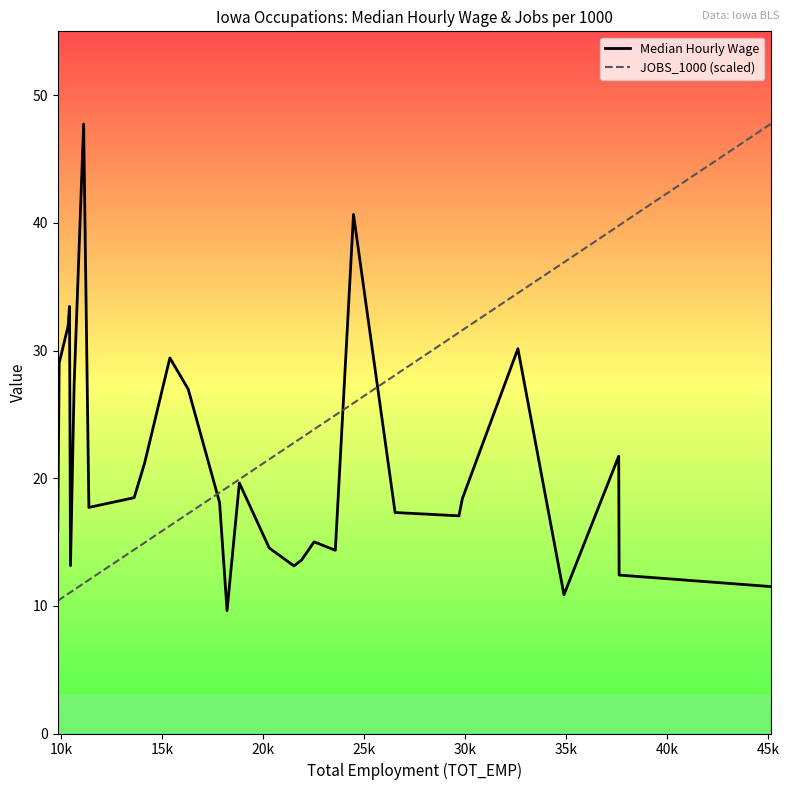

True or false: Median Hourly Wage and JOBS_1000 (scaled) cross at least once.

True